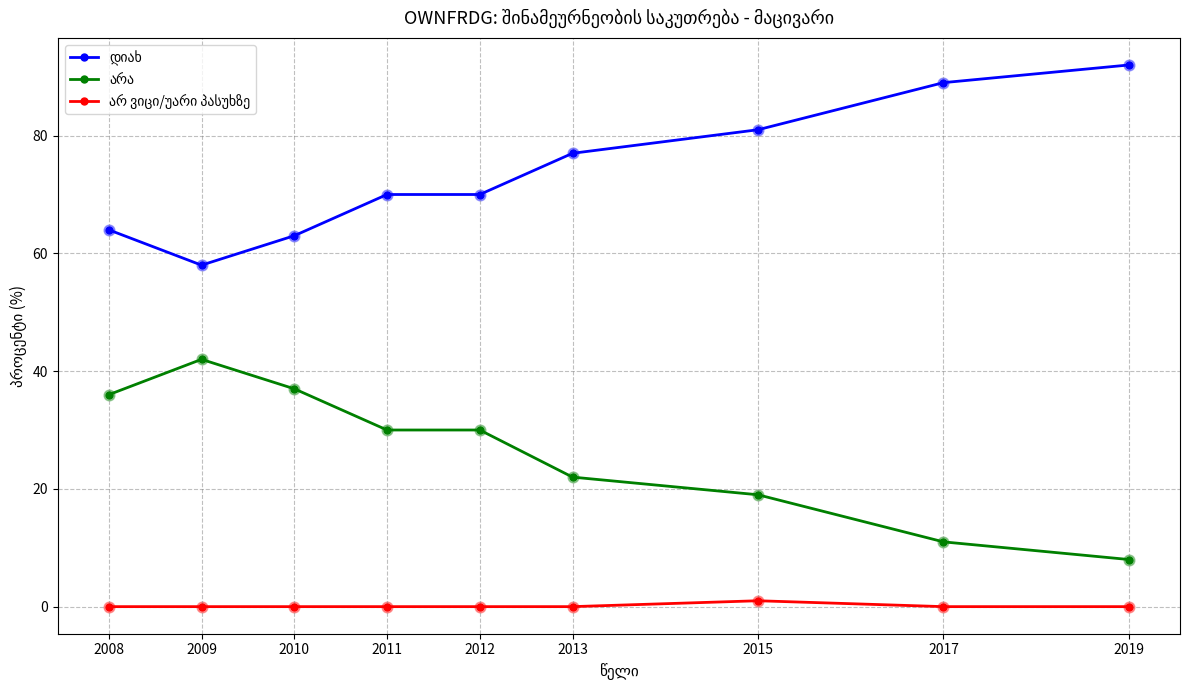

What is the total value across all series at 2009?

100